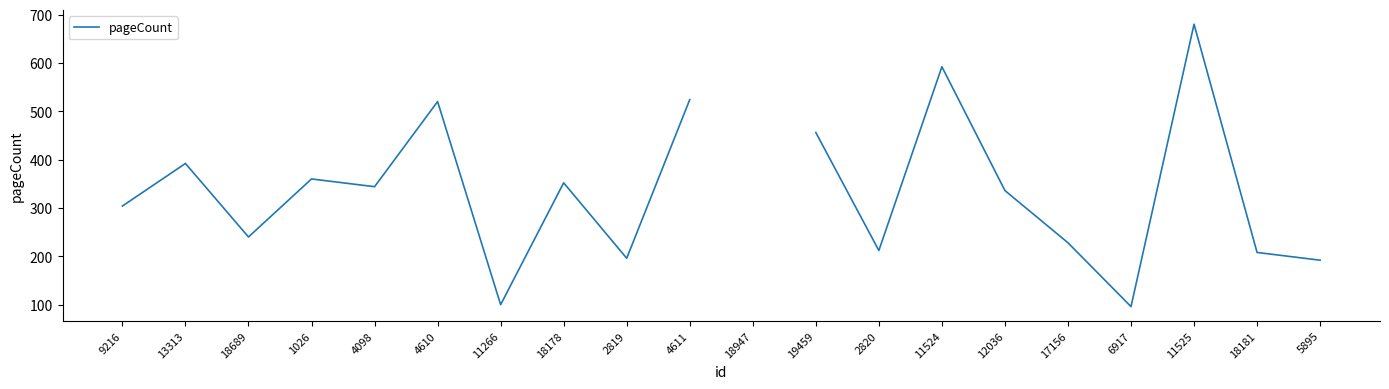

What is the label of the 14th point from the left?

11524